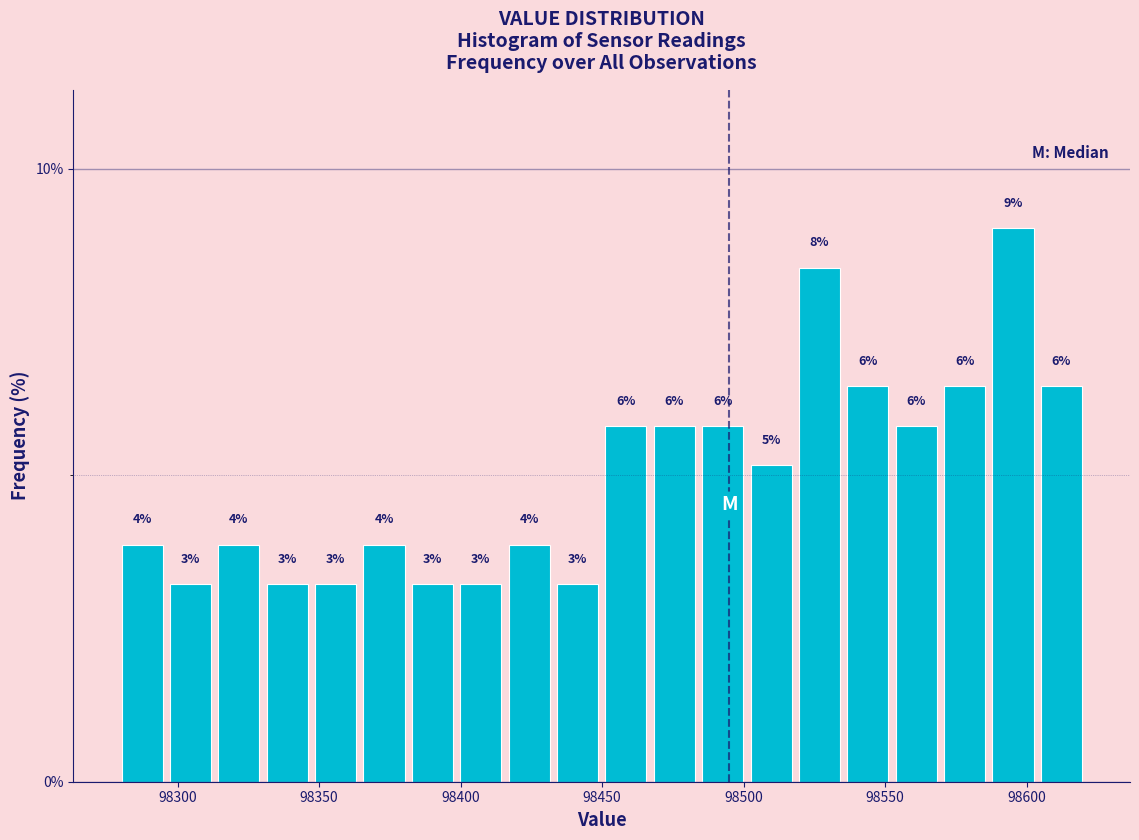

Around what value on the x-axis is the tallest bar? Give the approximate position of its centre, as read against the axis.

98595